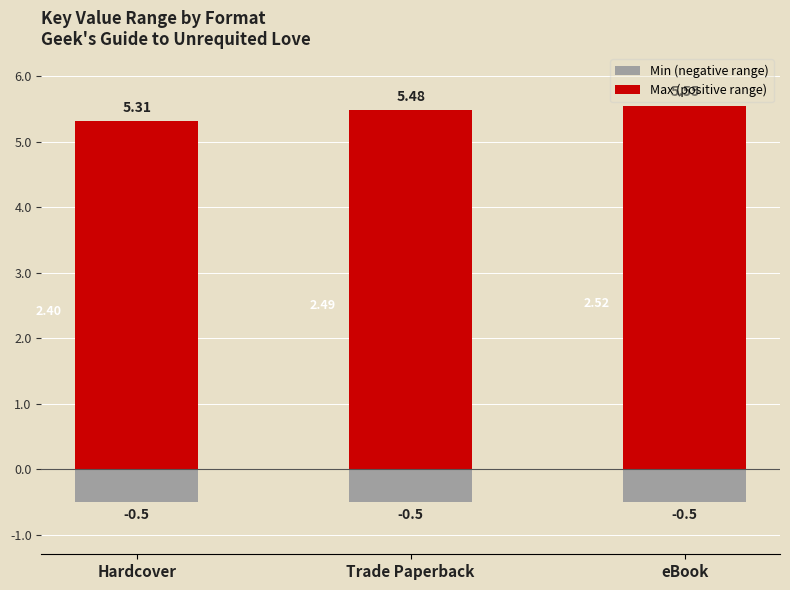

Which series changed the most between Hardcover and eBook?

Max (positive range)